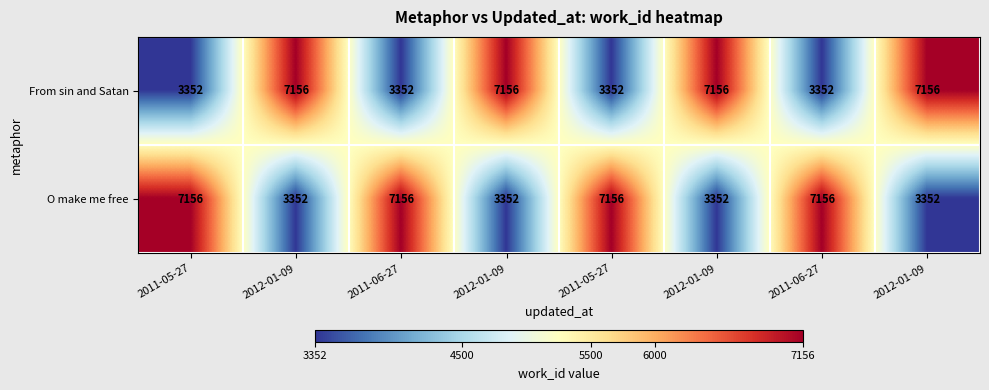

Reading right to left, extract all data points from this chart.

From sin and Satan: 2012-01-09=7156	2011-06-27=3352	2012-01-09=7156	2011-05-27=3352	2012-01-09=7156	2011-06-27=3352	2012-01-09=7156	2011-05-27=3352
O make me free: 2012-01-09=3352	2011-06-27=7156	2012-01-09=3352	2011-05-27=7156	2012-01-09=3352	2011-06-27=7156	2012-01-09=3352	2011-05-27=7156